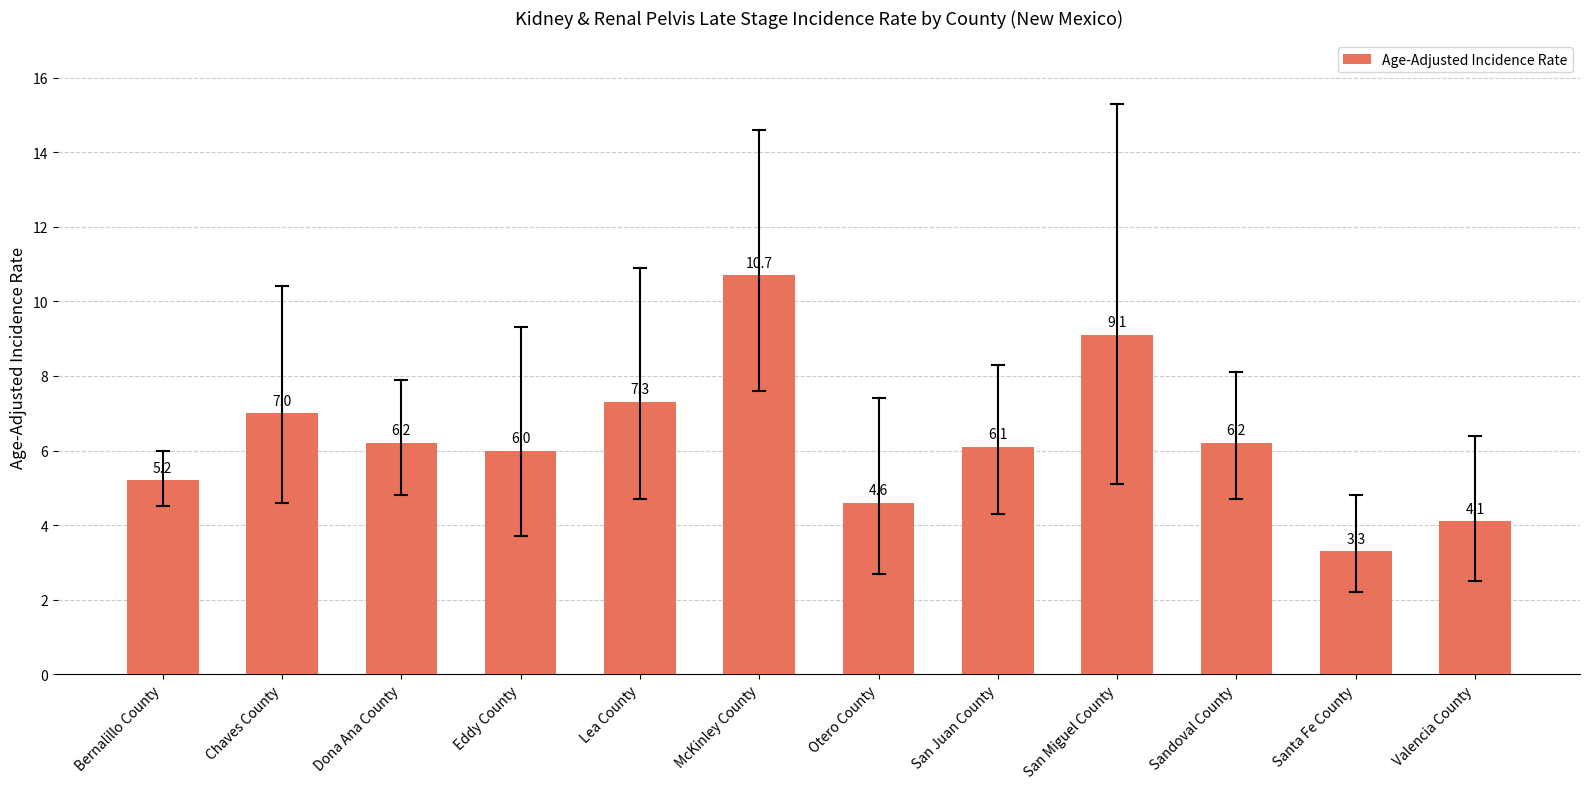

Approximately how many times larger is the value at Eddy County compared to Bernalillo County?

1.2